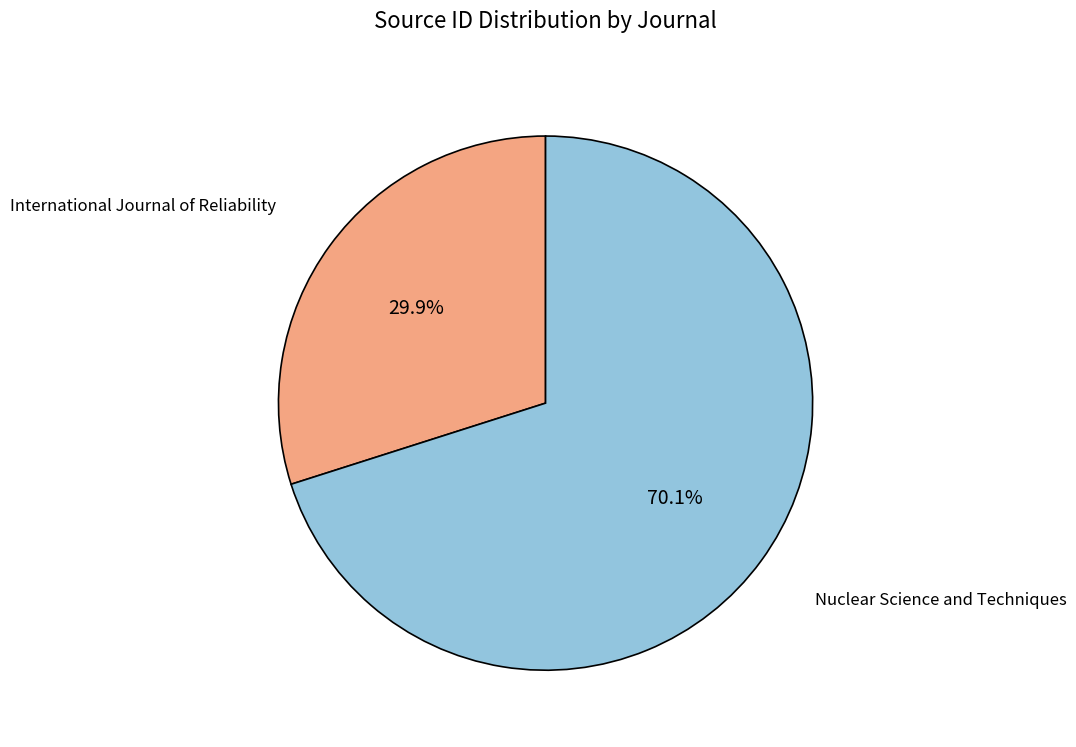

How much of the chart is everything except International Journal of Reliability?

70.1%